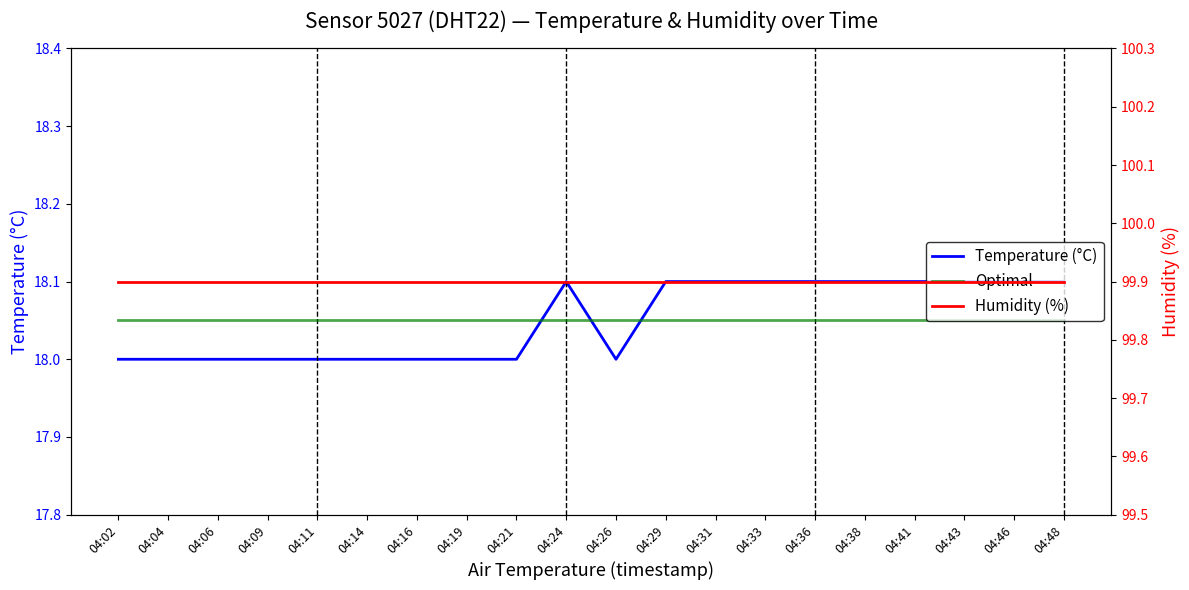

True or false: temperature and humidity cross at least once.

False